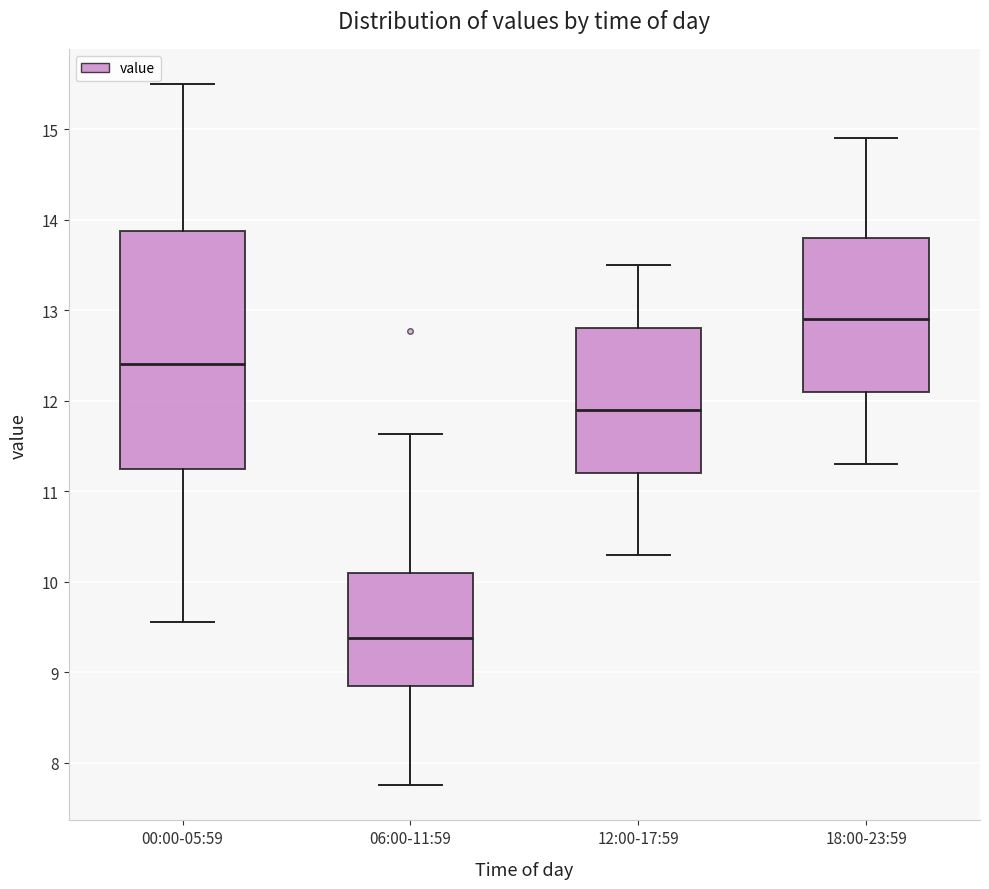

Comparing the boxes themselves (not the whiskers), which one is the tallest?

00:00-05:59